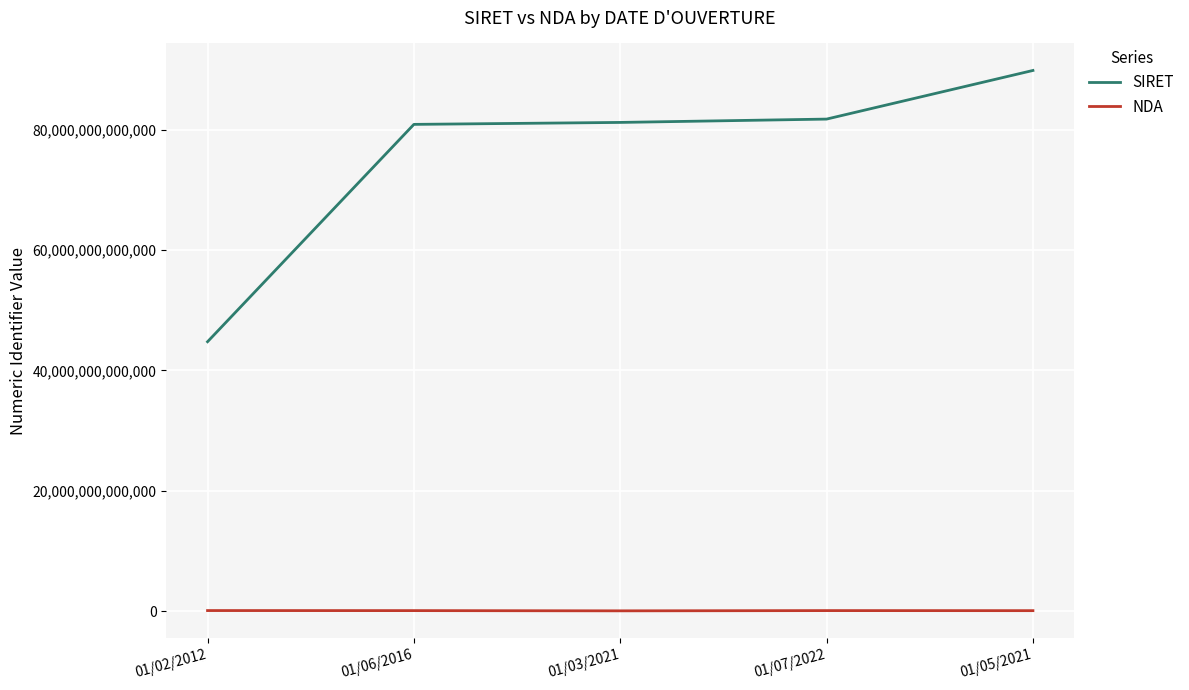

True or false: SIRET and NDA cross at least once.

False